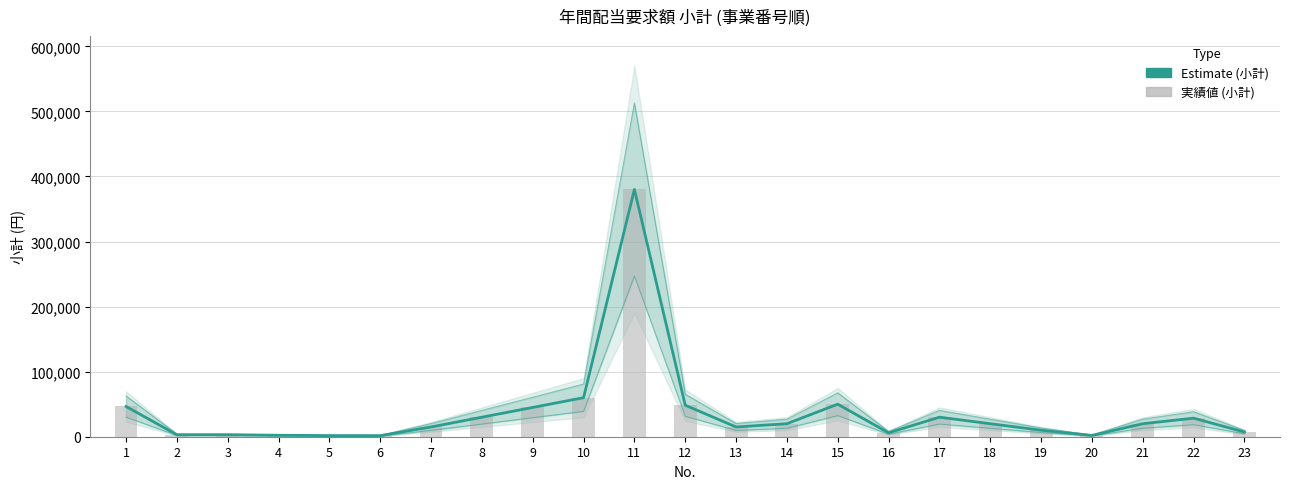

Which series has the largest total across all categories?

Estimate (小計)